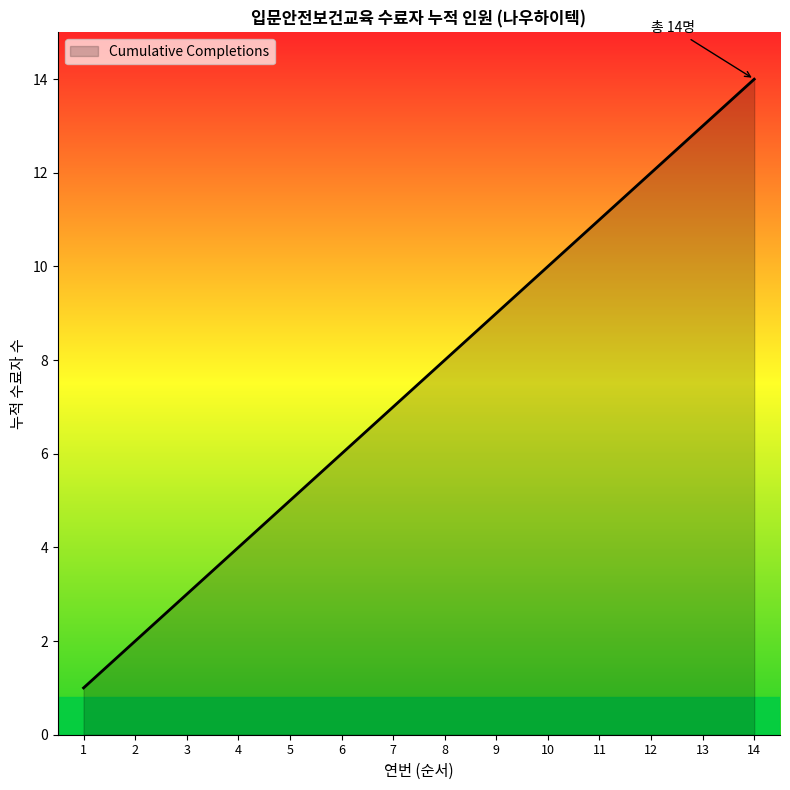

The value at 7 is 2. True or false?

False